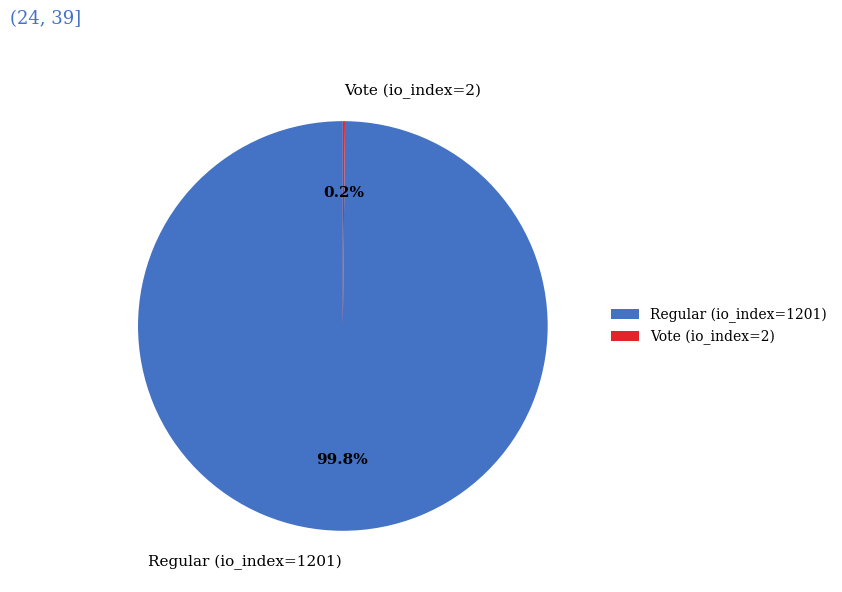

Is there a majority slice in this chart?

Yes